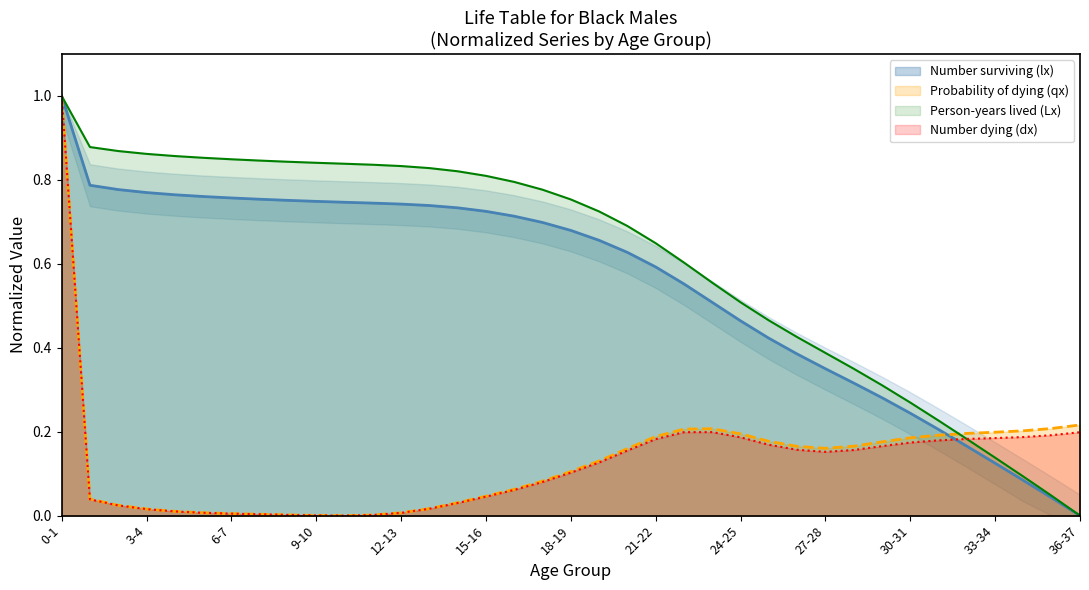

Reading left to right, list all the values displayed in this chart.

Probability of dying (qx): 1.0	0.0	0.0	0.0	0.0	0.0	0.0	0.0	0.0	0.0	0.0	0.0	0.0	0.0	0.0	0.0	0.1	0.1	0.1	0.1	0.2	0.2	0.2	0.2	0.2	0.2	0.2	0.2	0.2	0.2	0.2	0.2	0.2	0.2	0.2	0.2	0.2
Number dying (dx): 1.0	0.0	0.0	0.0	0.0	0.0	0.0	0.0	0.0	0.0	0.0	0.0	0.0	0.0	0.0	0.0	0.1	0.1	0.1	0.1	0.2	0.2	0.2	0.2	0.2	0.2	0.2	0.2	0.2	0.2	0.2	0.2	0.2	0.2	0.2	0.2	0.2
Person-years lived (Lx): 1.0	0.9	0.9	0.9	0.9	0.9	0.8	0.8	0.8	0.8	0.8	0.8	0.8	0.8	0.8	0.8	0.8	0.8	0.8	0.7	0.7	0.6	0.6	0.6	0.5	0.5	0.4	0.4	0.4	0.3	0.3	0.2	0.2	0.1	0.1	0.0	0.0
Number surviving (lx): 1.0	0.8	0.8	0.8	0.8	0.8	0.8	0.8	0.8	0.7	0.7	0.7	0.7	0.7	0.7	0.7	0.7	0.7	0.7	0.7	0.6	0.6	0.6	0.5	0.5	0.4	0.4	0.4	0.3	0.3	0.2	0.2	0.2	0.1	0.1	0.0	0.0